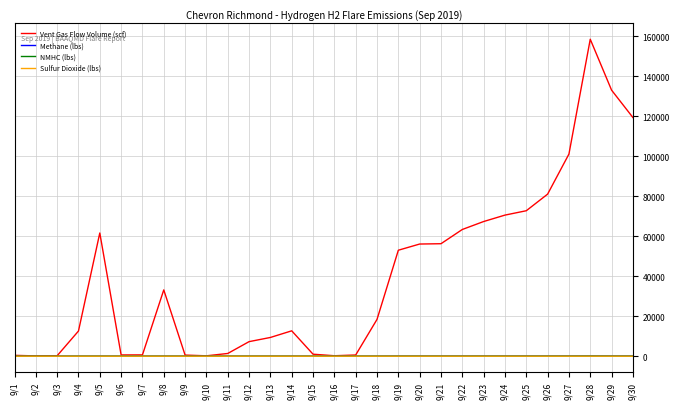

What is the difference between the second highest and minimum values in the Methane (lbs) series?

75.7